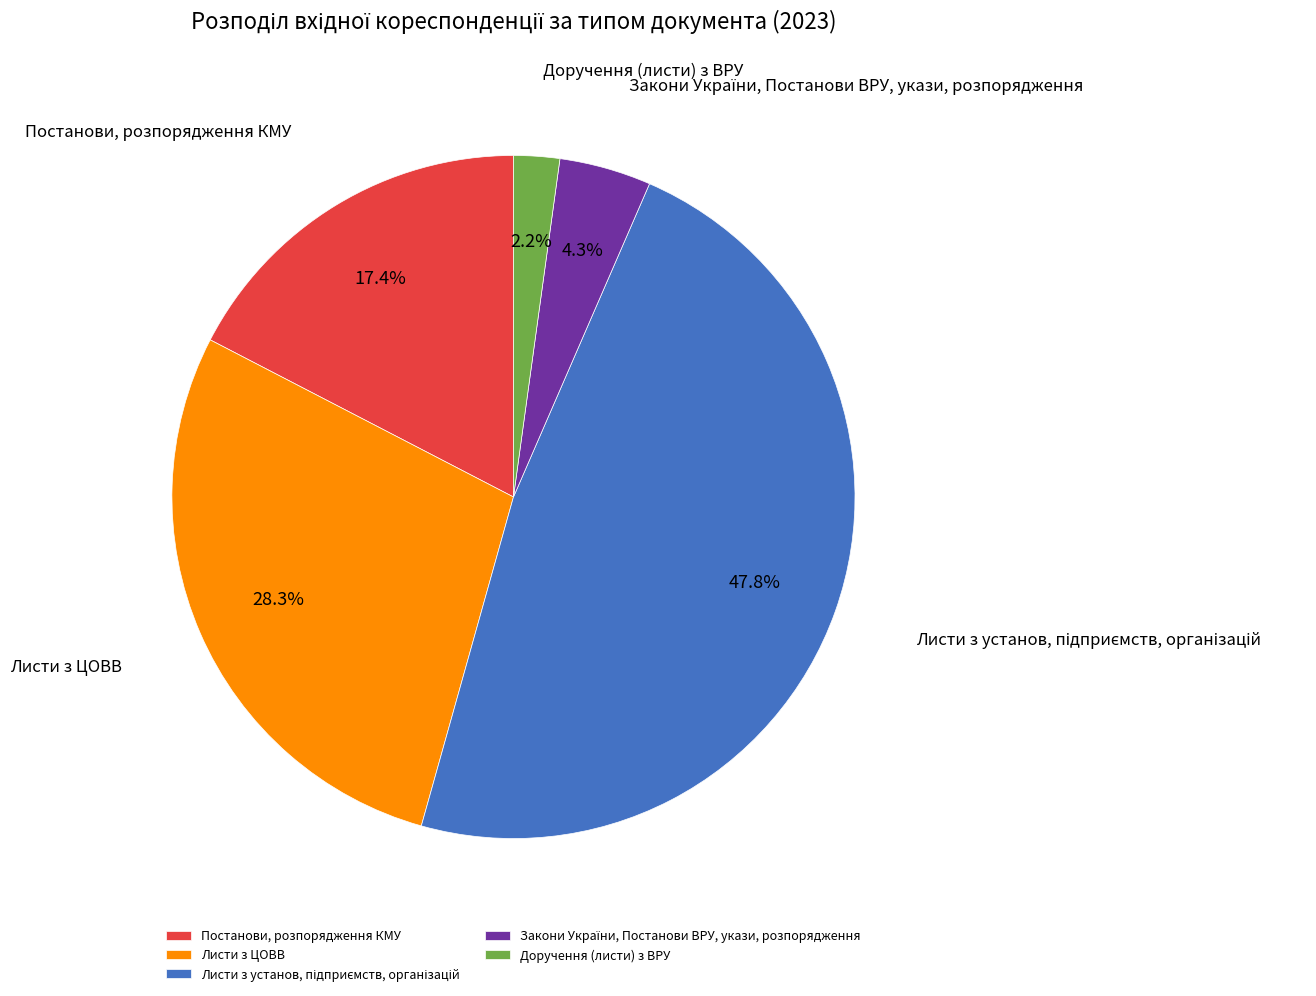

What percentage do Постанови, розпорядження КМУ and Листи з ЦОВВ together represent?

45.7%